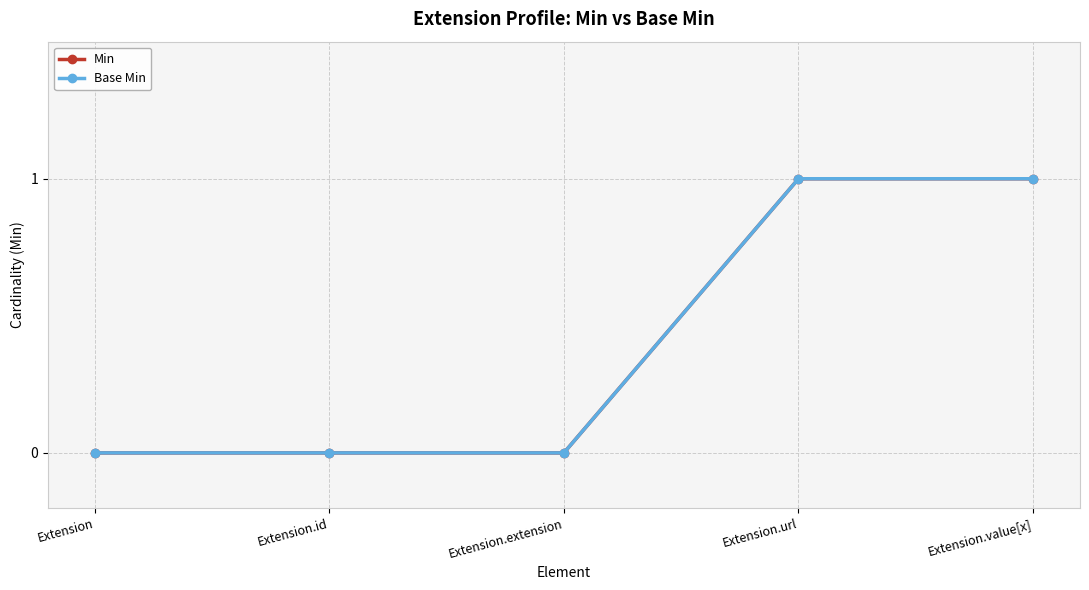

Which series has the largest range (max minus min)?

Min